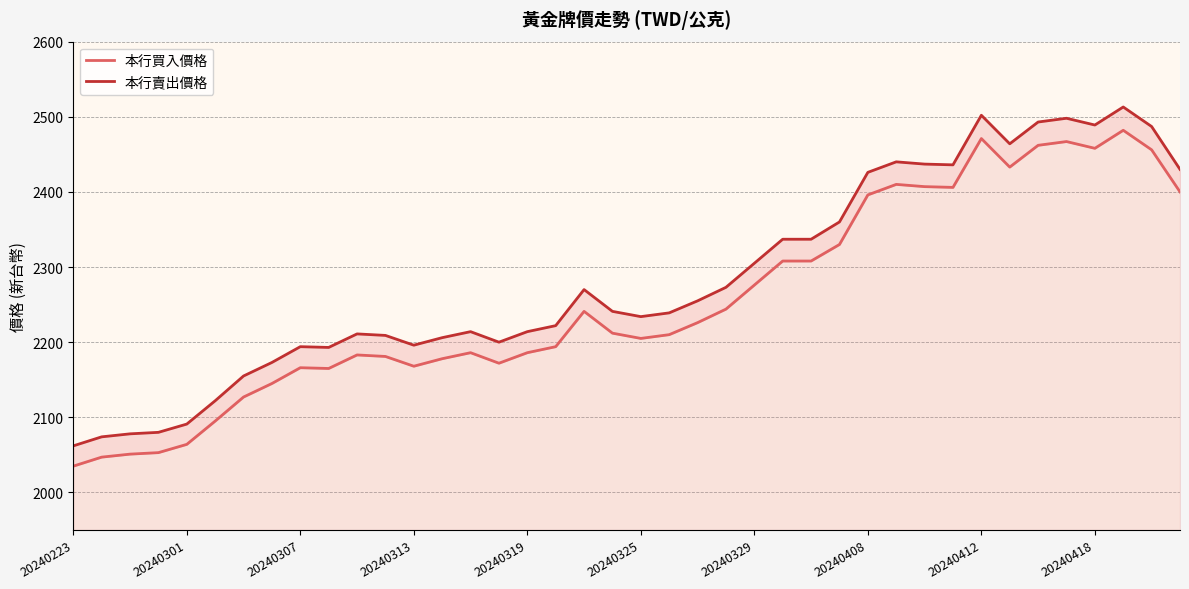

True or false: 本行買入價格 and 本行賣出價格 intersect in this chart.

False